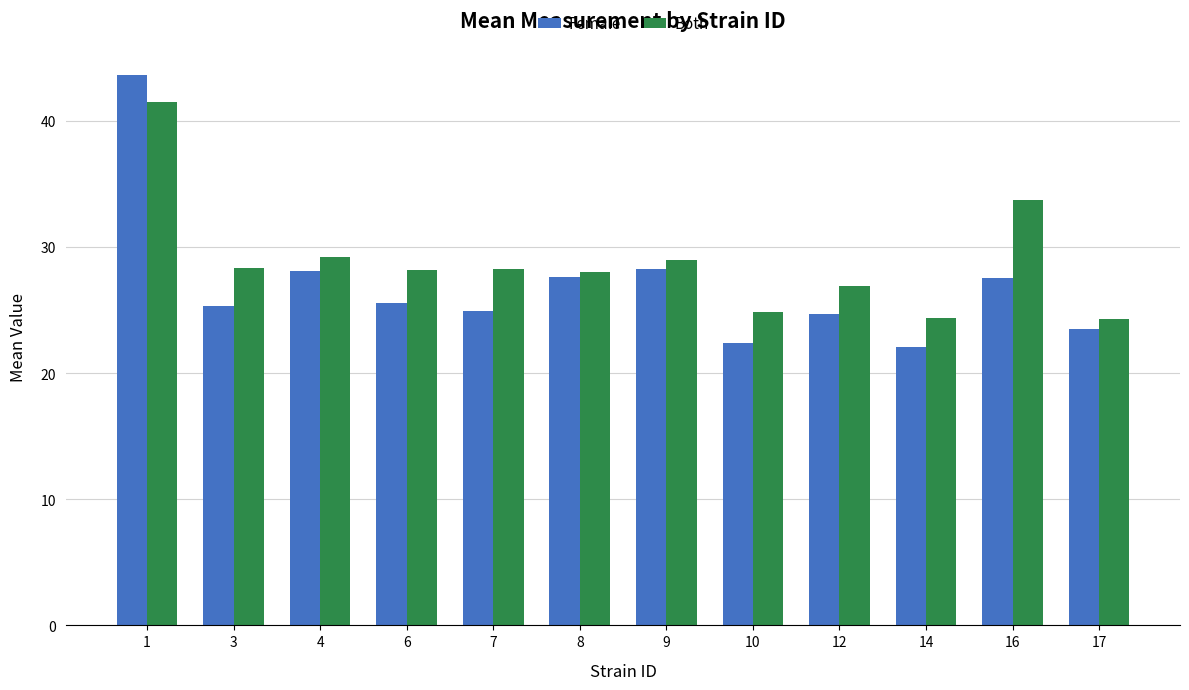

Between 3 and 12, which series saw the biggest shift?

Both